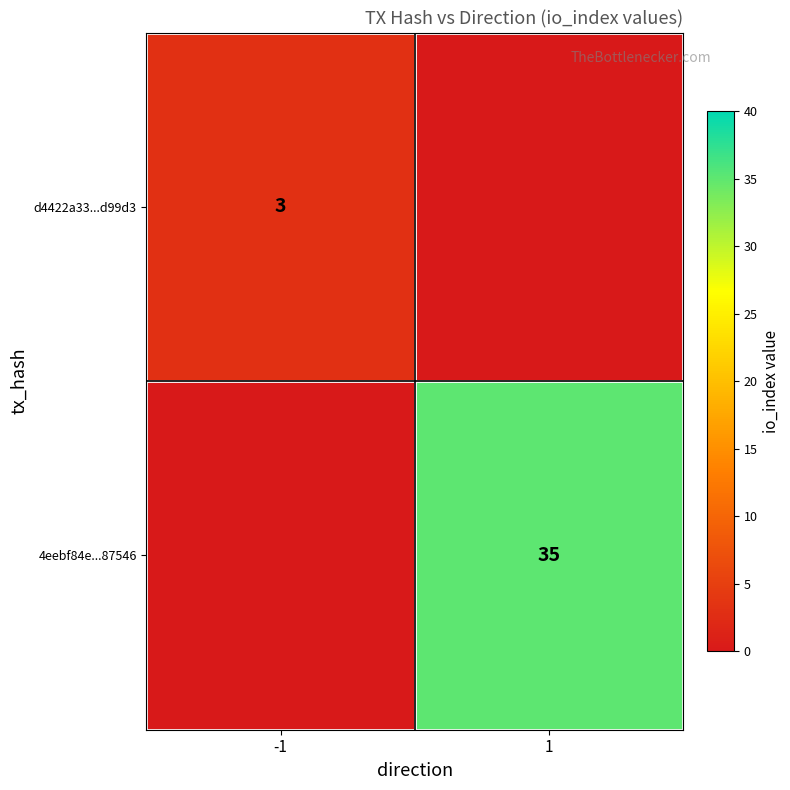

Is it true that 4eebf84e...87546 equals 35 at 1?

True